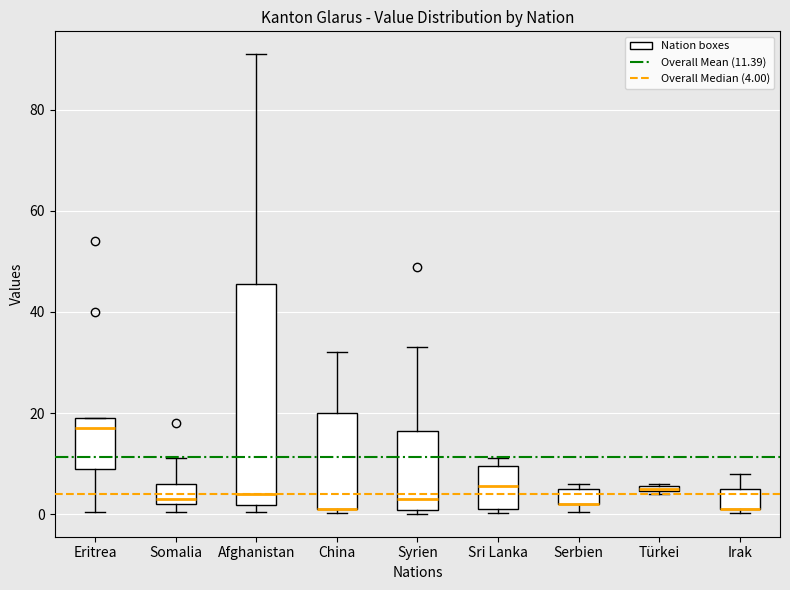

Comparing the boxes themselves (not the whiskers), which one is the tallest?

Afghanistan